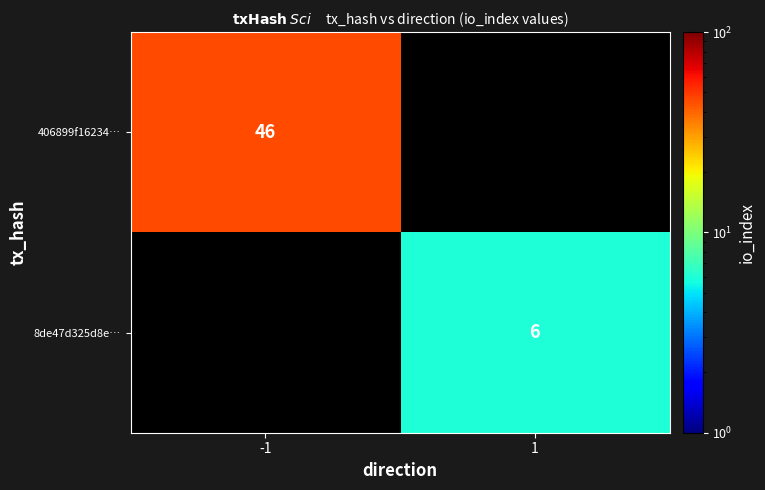

At how many categories does at least one series exceed 20?

1